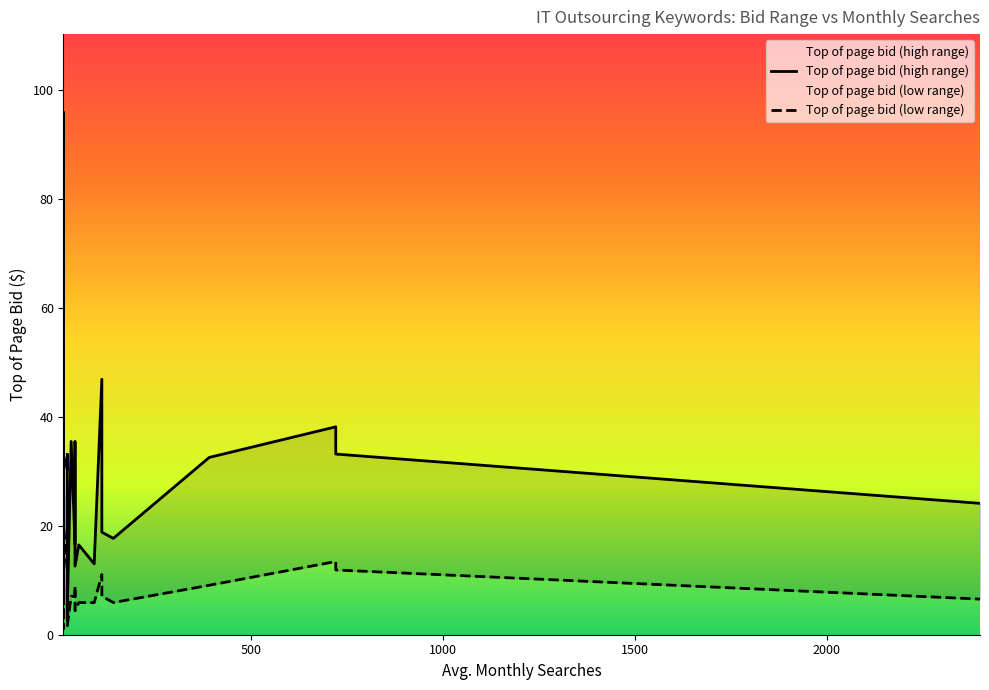

What is the difference between the Top of page bid (low range) values at 20 and 720?

1.9